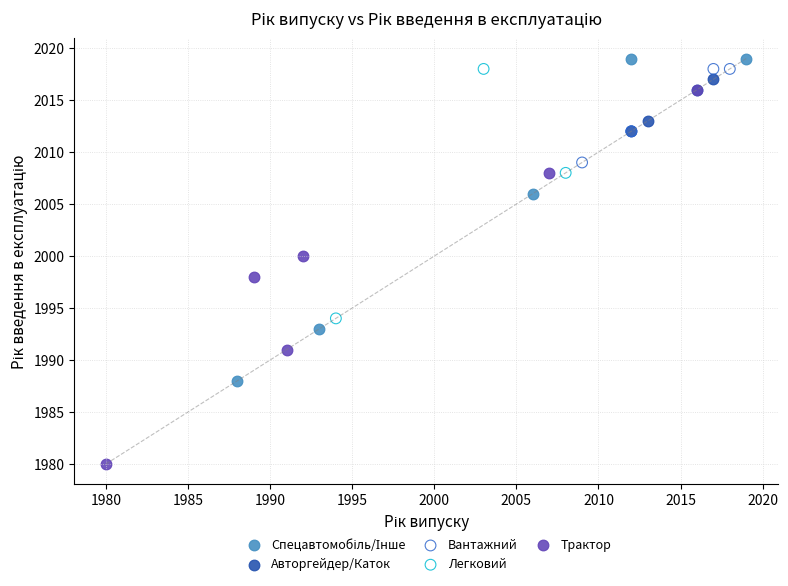

Which series has the largest Y range (max minus min)?

Трактор